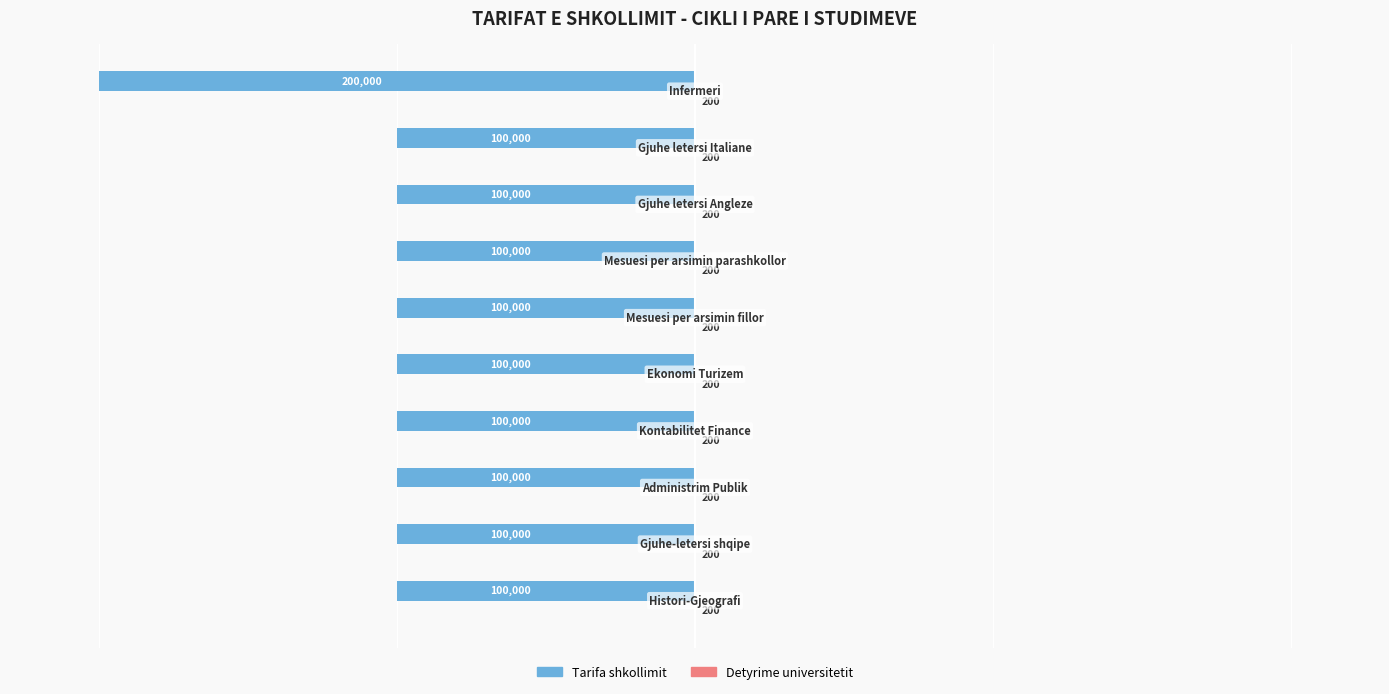

Which series has the largest total across all categories?

Detyrime universitetit